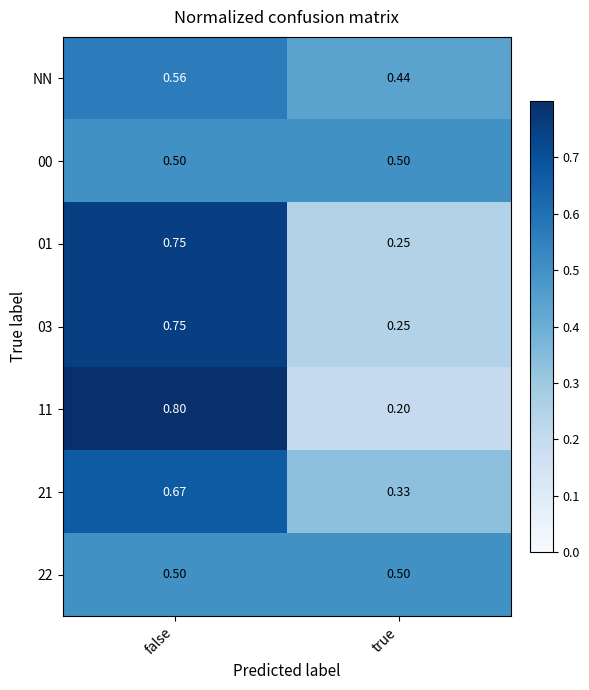

At which category is the sum across all series the highest?

false